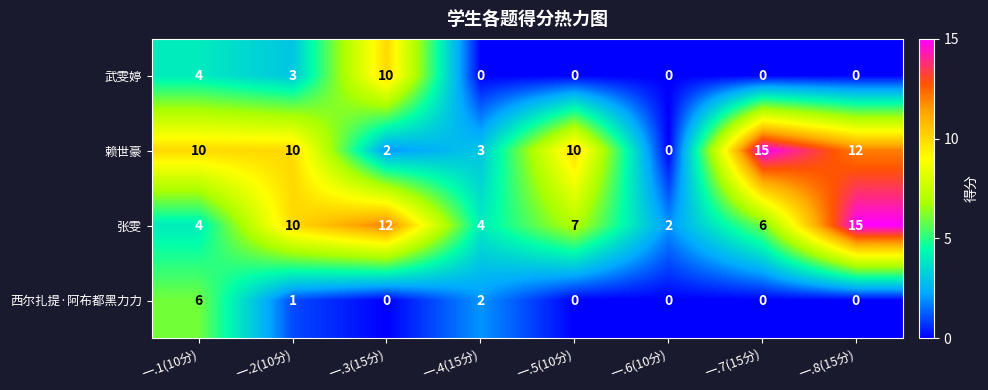

Count the number of categories in the chart.

8